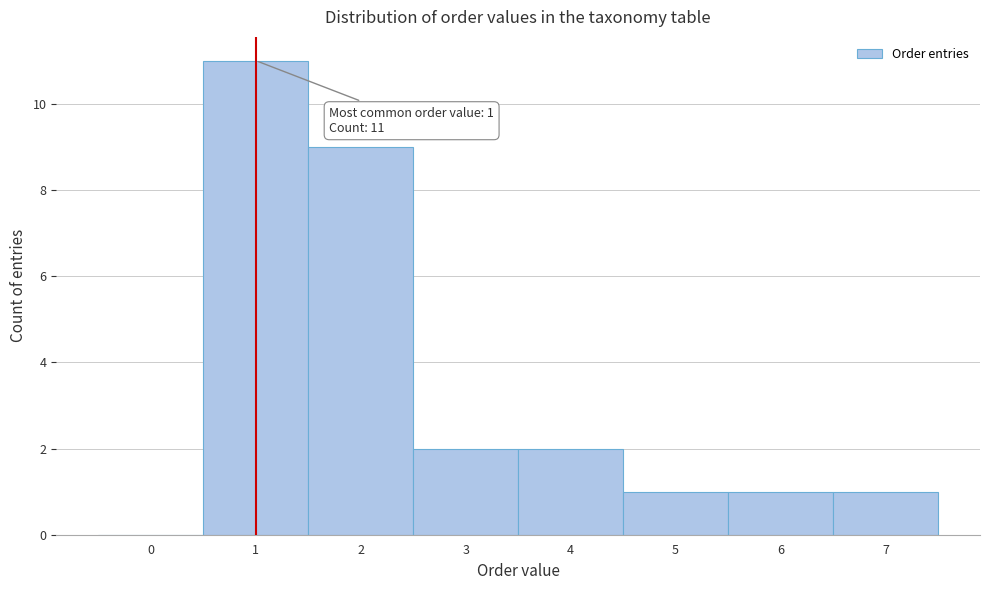

Reading left to right, what are all the values shown in this chart?

0=0	1=11	2=9	3=2	4=2	5=1	6=1	7=1